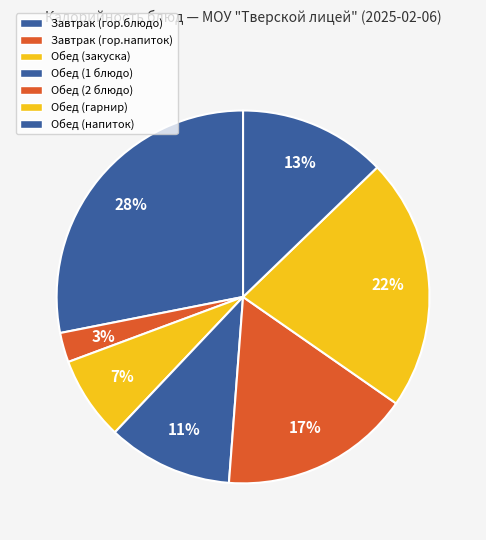

Is there any slice that represents more than half of the pie?

No